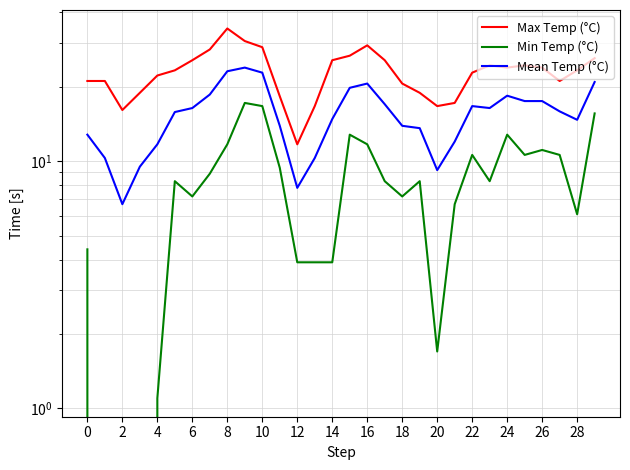

Which has a higher value, 6 or 14?

14